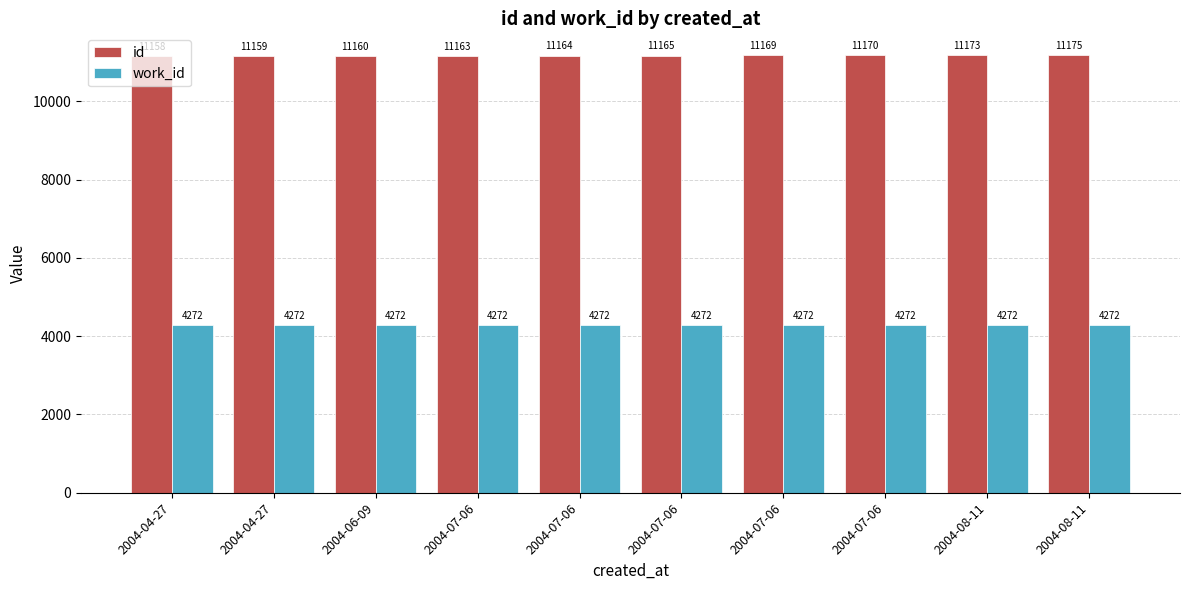

What are all the series names shown in the legend?

id, work_id